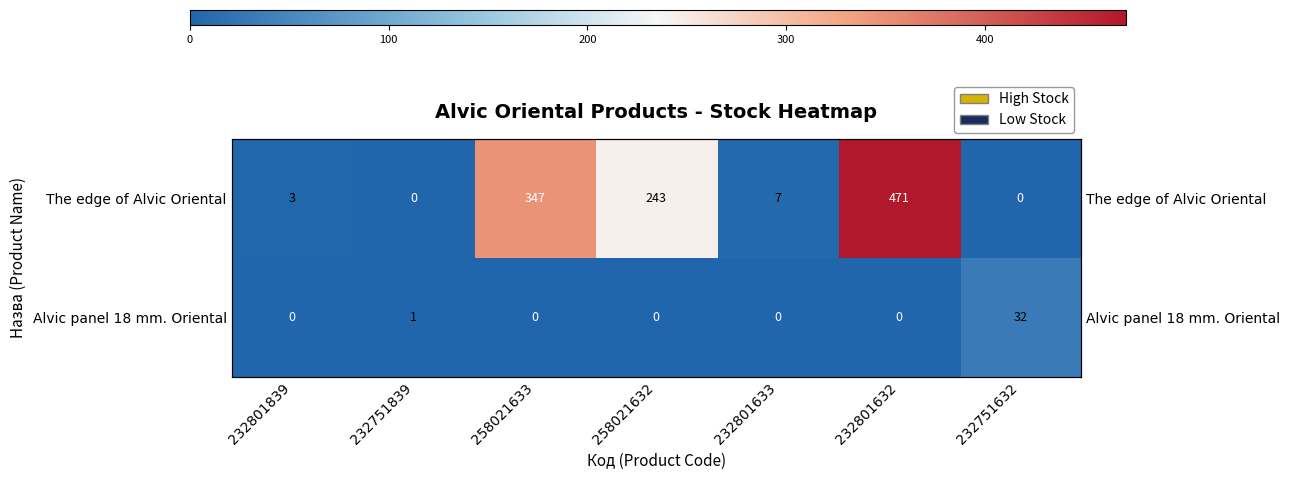

What is the difference between the second highest and minimum values in the Alvic panel 18 mm. Oriental series?

1